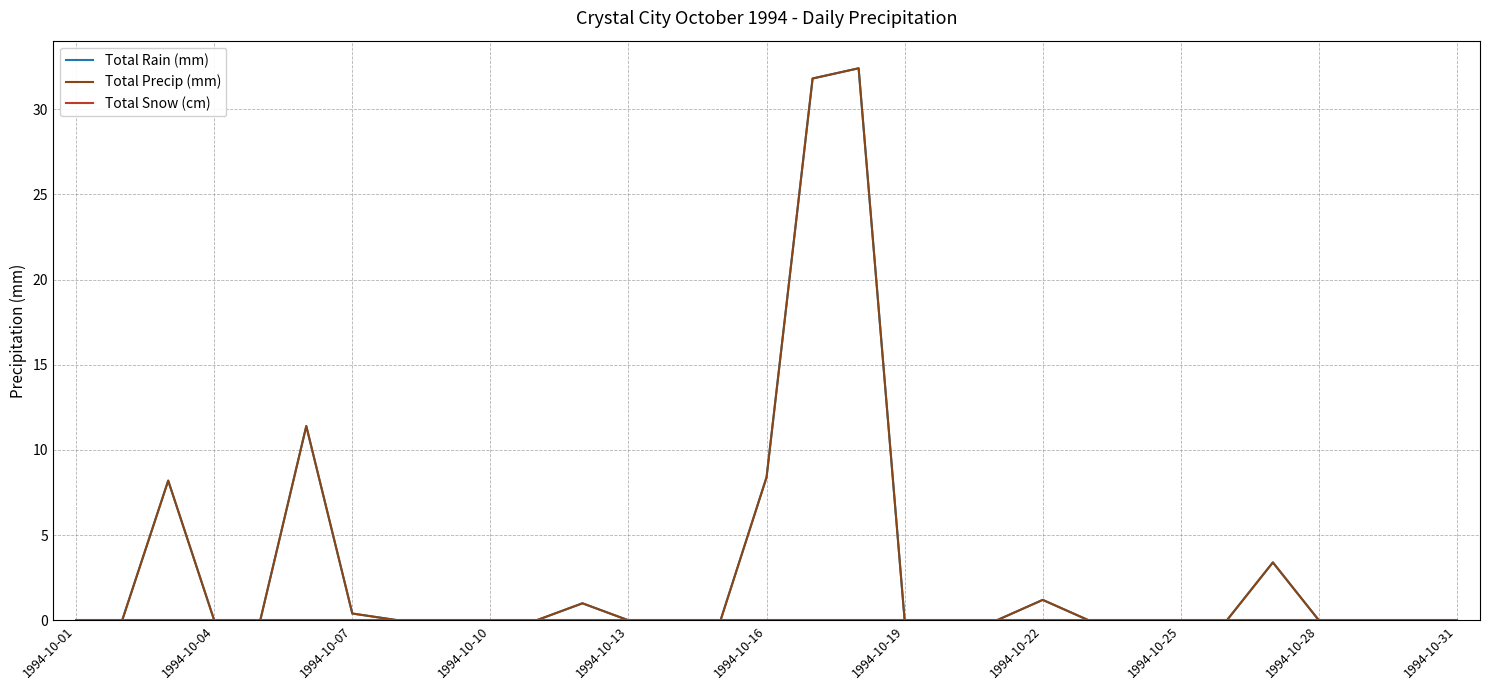

Is this an area chart (filled region under the line)?

No